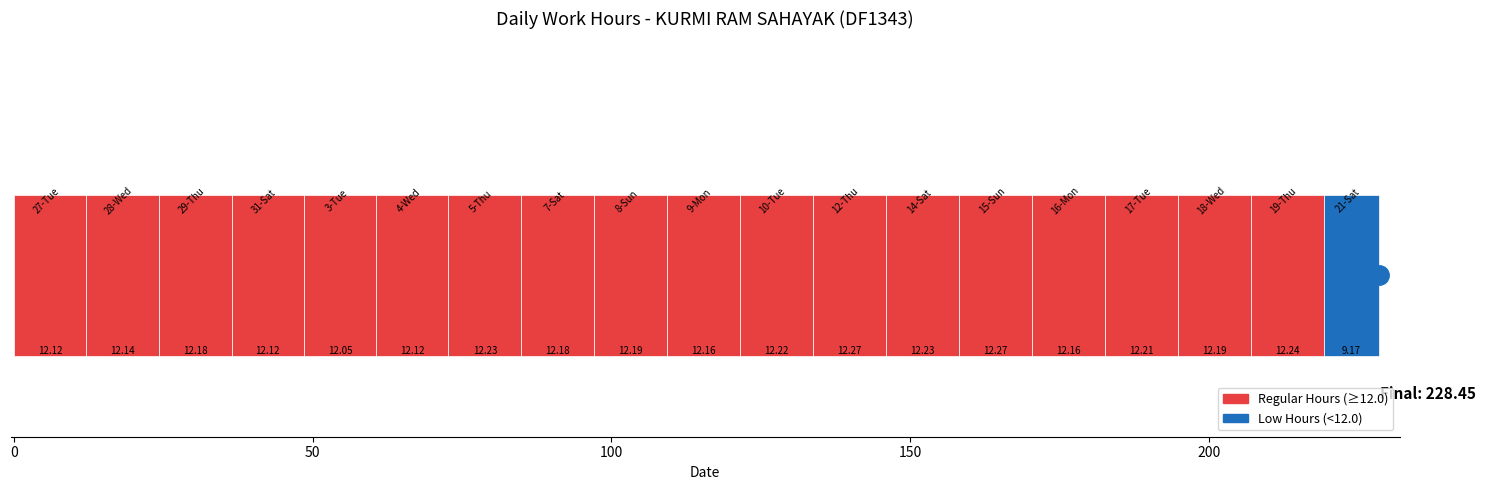

How many data points are less than 12?

1